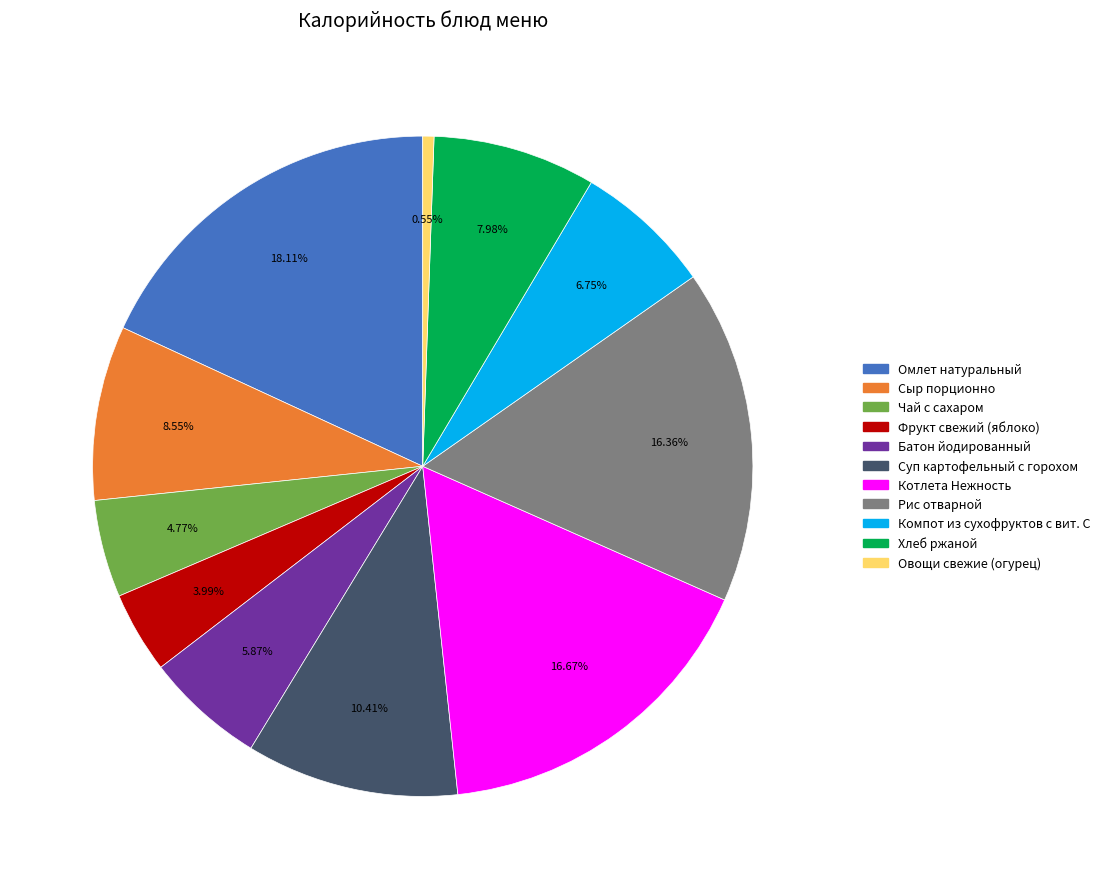

To the nearest percent, what is the difference between the largest and smallest slice percentages?

18%